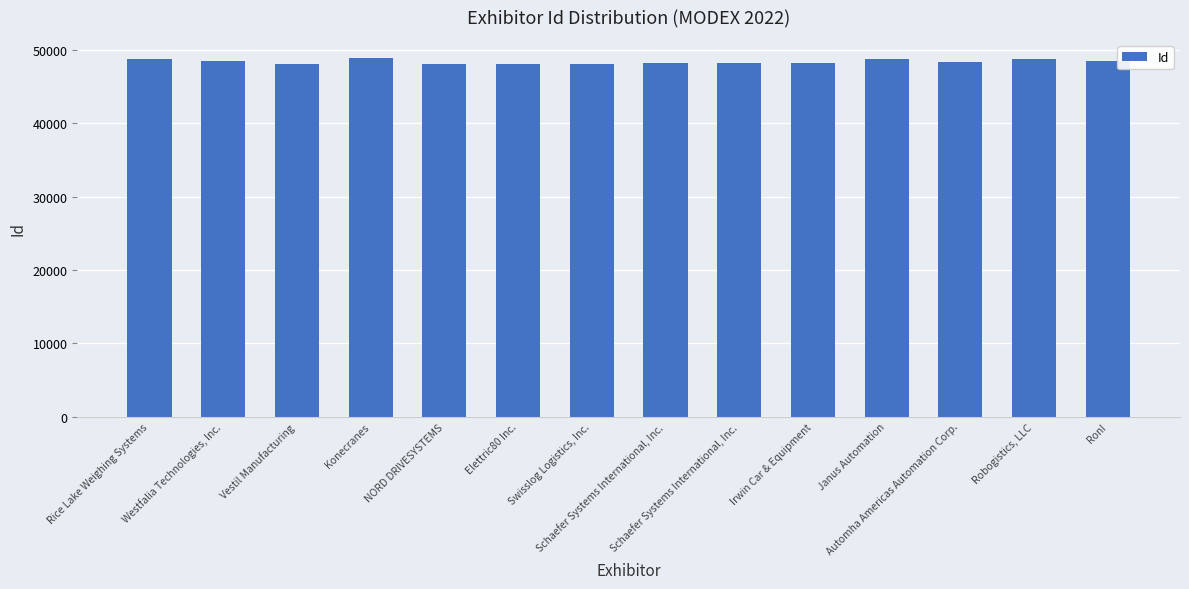

How many data points are less than 48411?

7